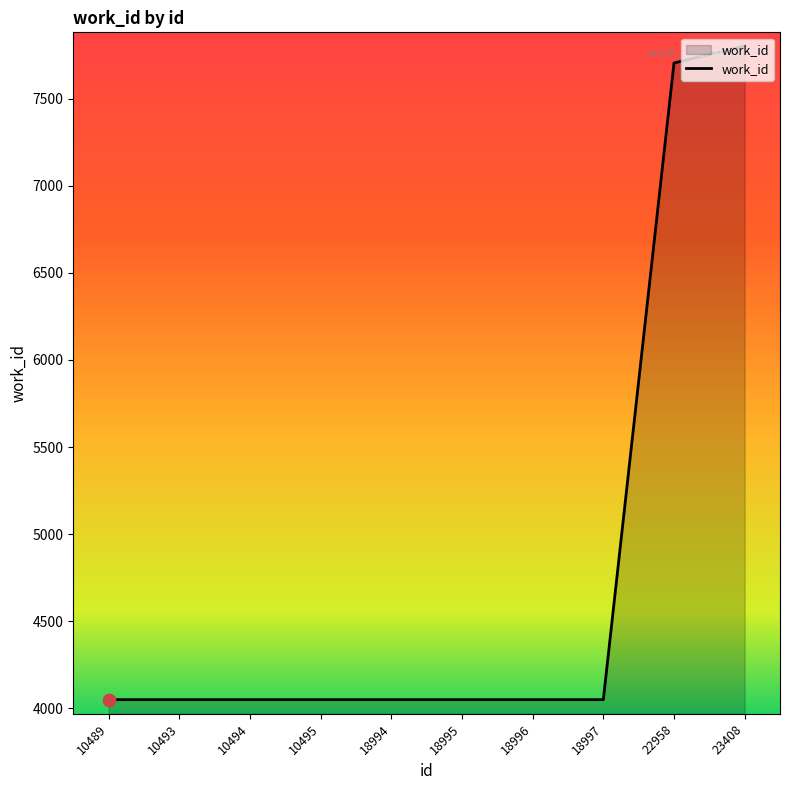

What is the change in value from 22958 to 23408?

+98